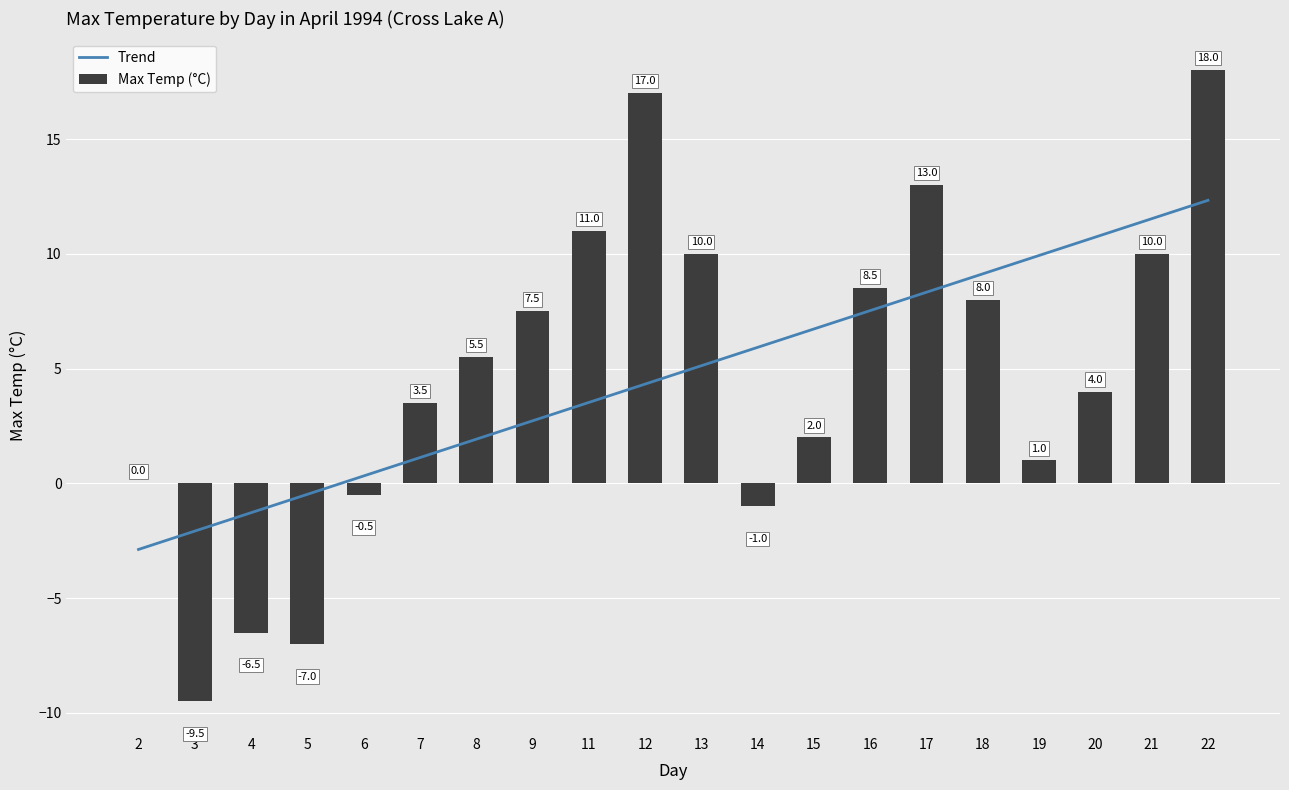

How many negative values does the Max Temp (°C) series have?

5